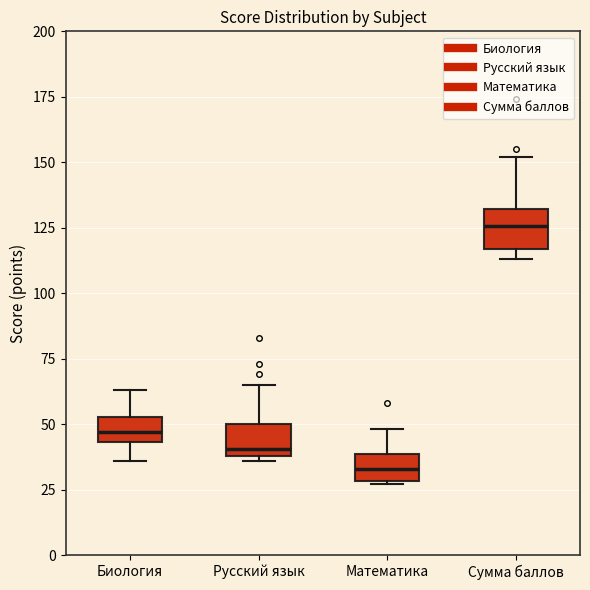

Where is the lower edge of the box for Русский язык on the y-axis? The values are not printed on the chart, so give them approximately, as read against the axis.

40